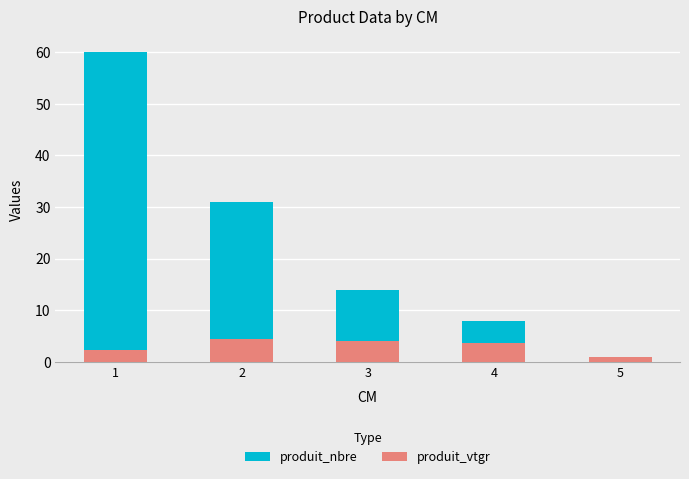

The produit_vtgr series shows 6.1 at 4. True or false?

False